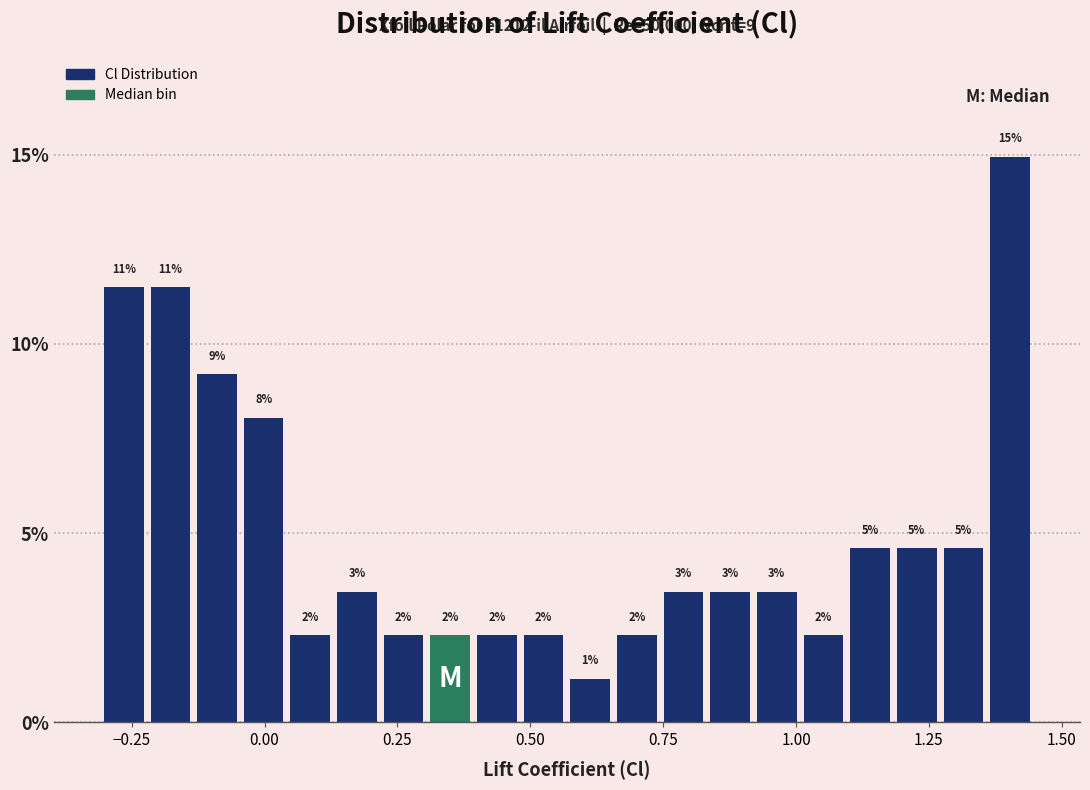

Read against the x-axis, roughly where is the centre of the tallest bar?

1.40